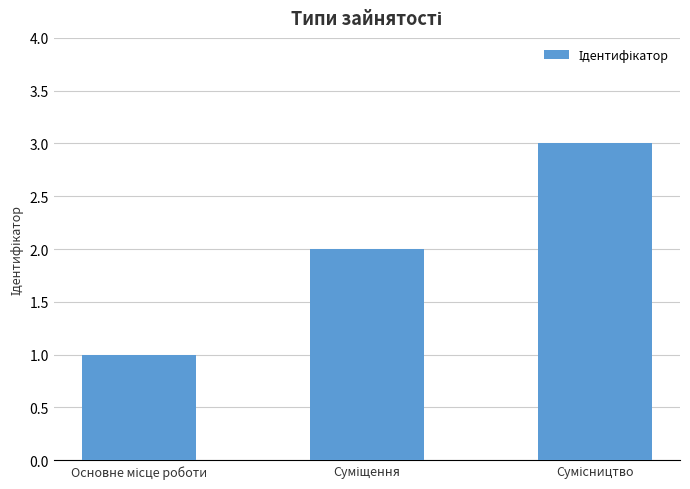

What is the greatest value displayed?

3